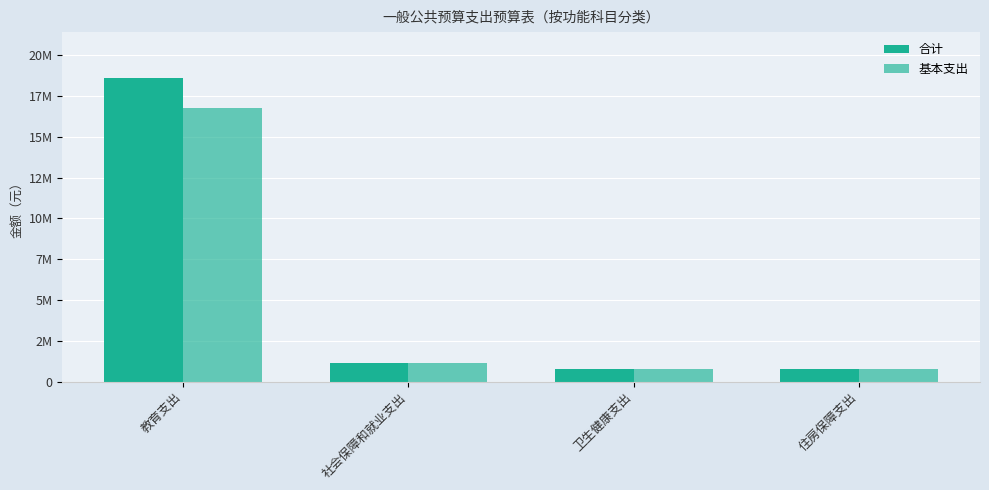

What is the difference between the maximum and minimum values in the 基本支出 series?

15993680